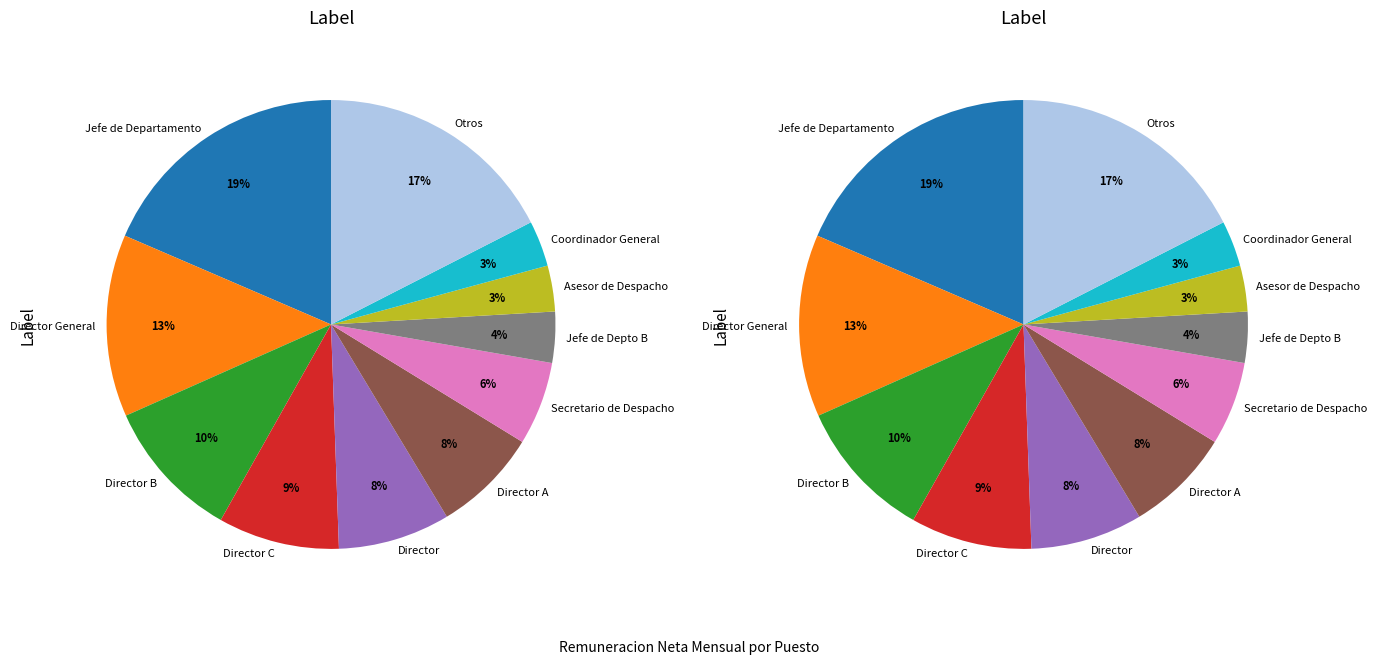

The COORDINADOR TECNICO slice represents 8% of the pie. True or false?

False